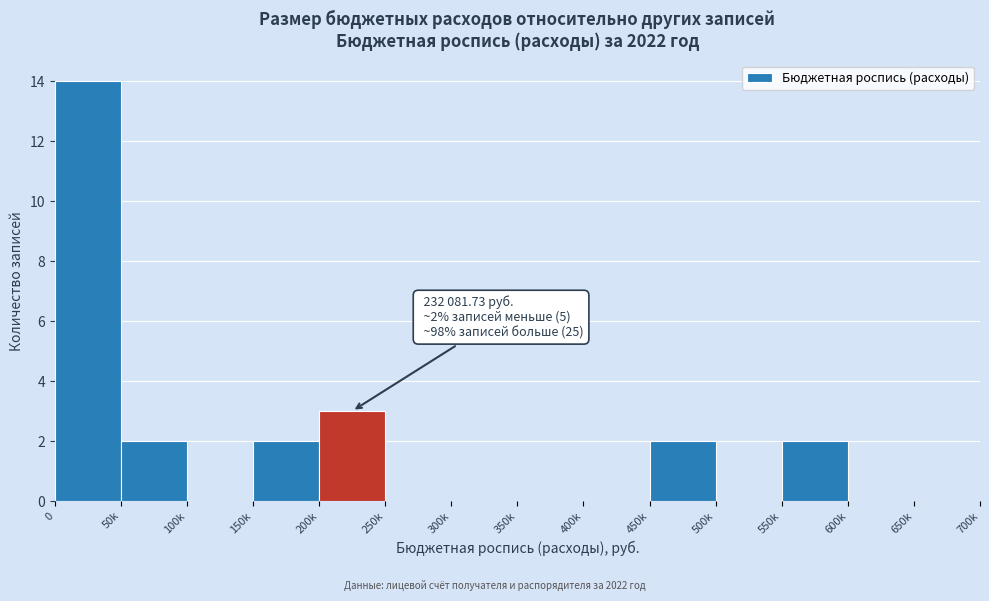

Reading left to right, extract all data points from this chart.

0=14	50k=2	100k=0	150k=2	200k=3	250k=0	300k=0	350k=0	400k=0	450k=2	500k=0	550k=2	600k=0	650k=0